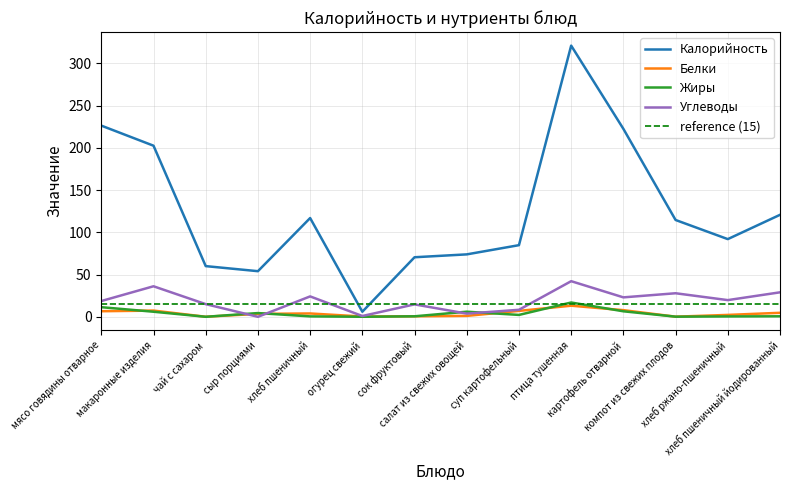

What is the label of the 9th point from the left?

суп картофельный